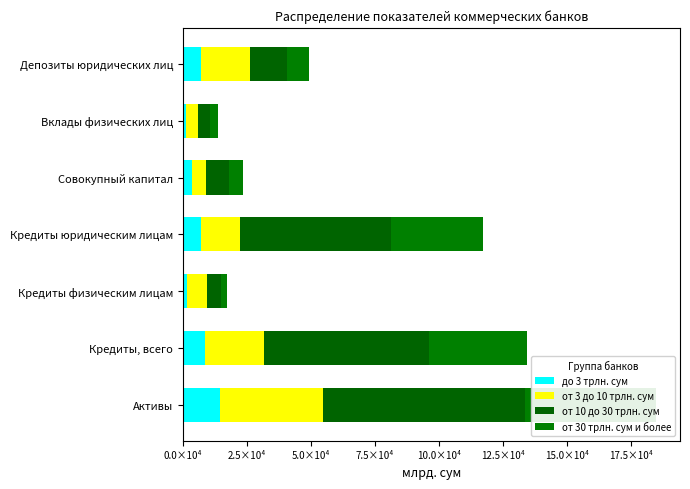

Rank the series by their maximum value, from highest to lowest.

от 10 до 30 трлн. сум, от 30 трлн. сум и более, от 3 до 10 трлн. сум, до 3 трлн. сум